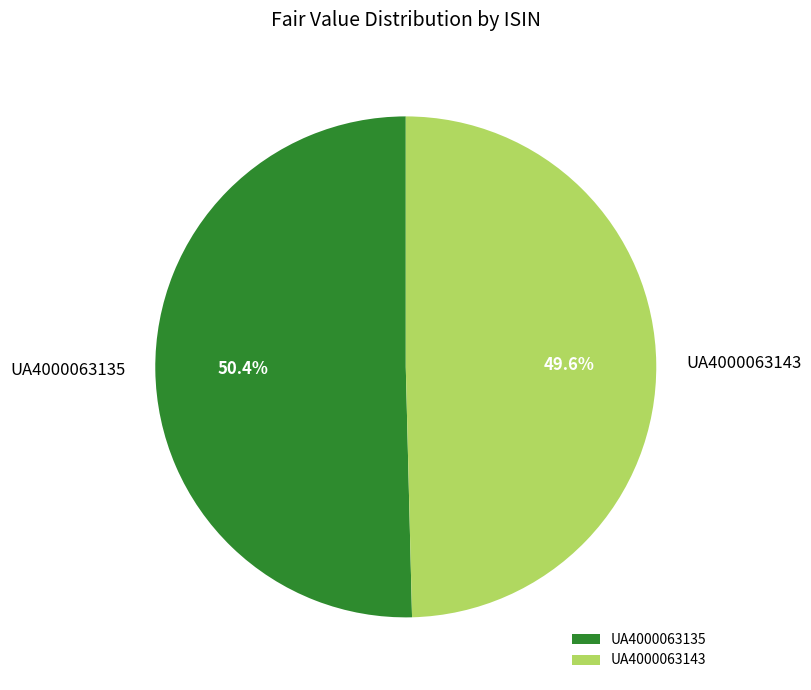

To the nearest percent, what percentage of the pie is UA4000063143?

50%